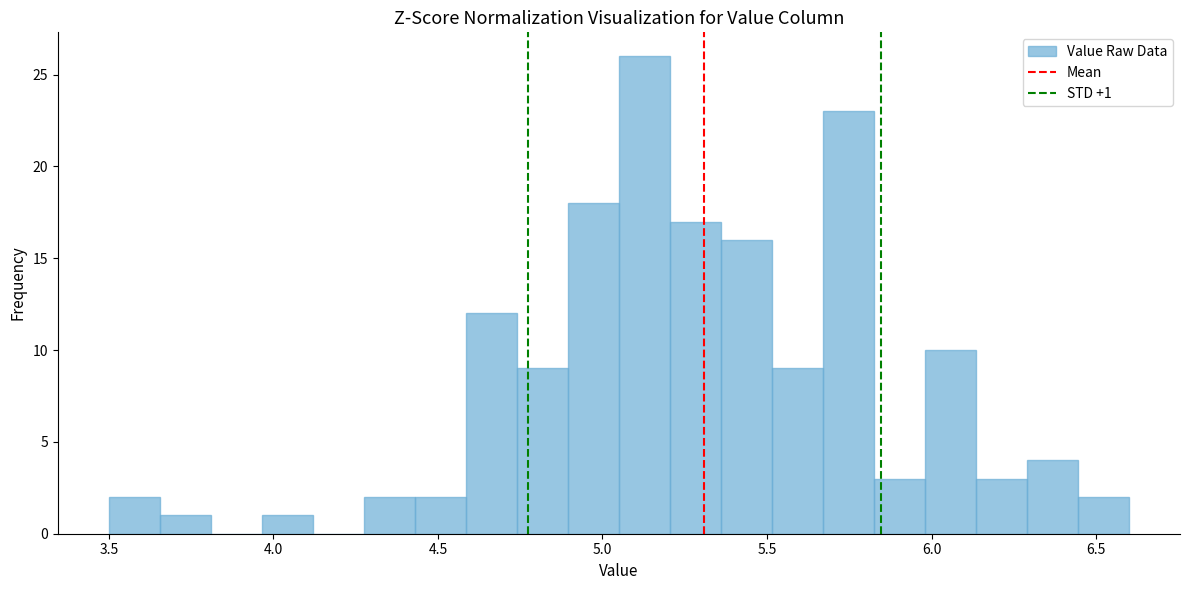

Read against the x-axis, roughly where is the centre of the tallest bar?

5.15